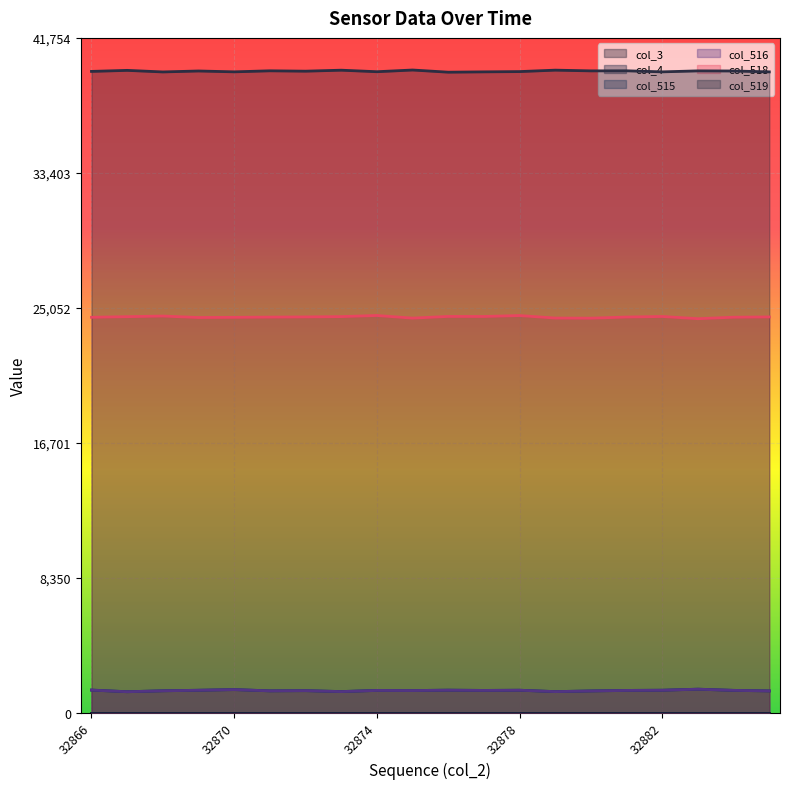

List the labels in order of col_518 value, largest first.

32874, 32878, 32868, 32876, 32877, 32882, 32873, 32867, 32872, 32885, 32881, 32871, 32884, 32866, 32870, 32869, 32879, 32875, 32880, 32883